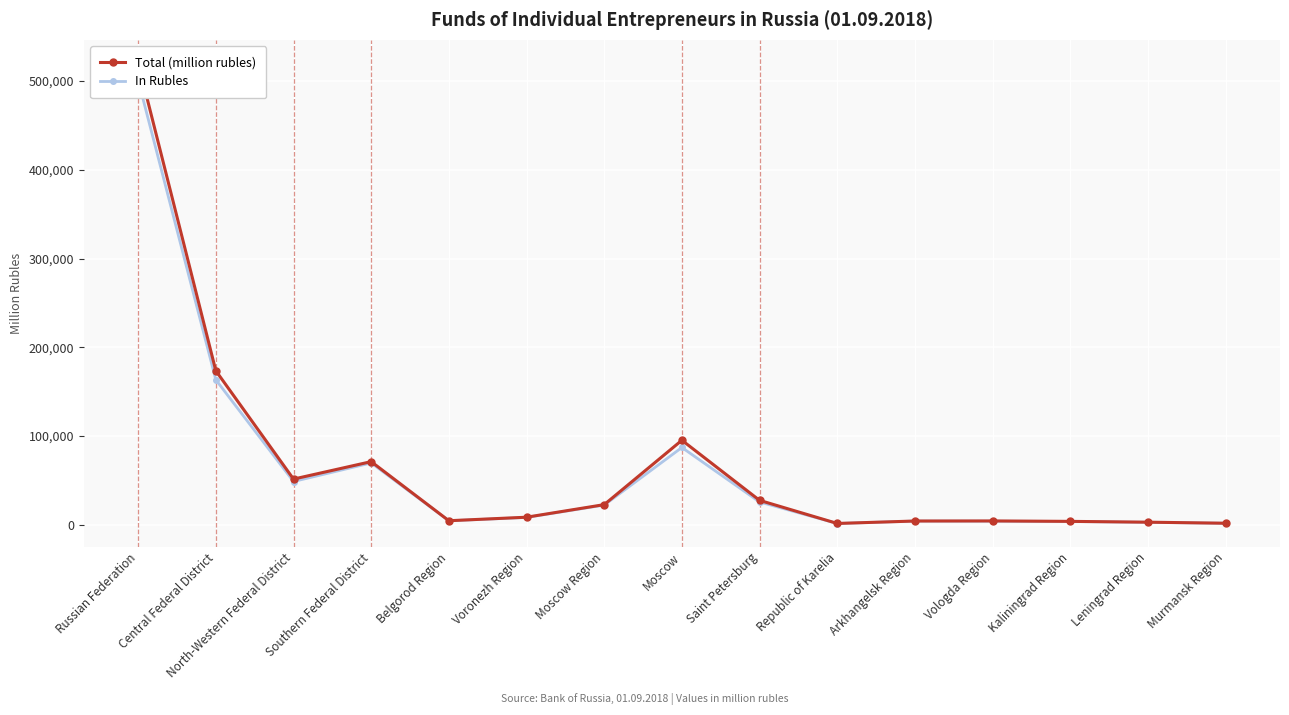

What is the difference between the second highest and minimum values in the In Rubles series?

161894